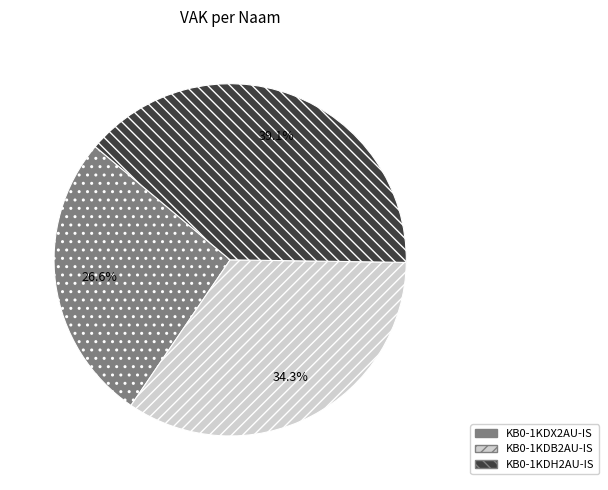

Approximately how many times larger is the value at KB0-1KDH2AU-IS compared to KB0-1KDB2AU-IS?

1.1